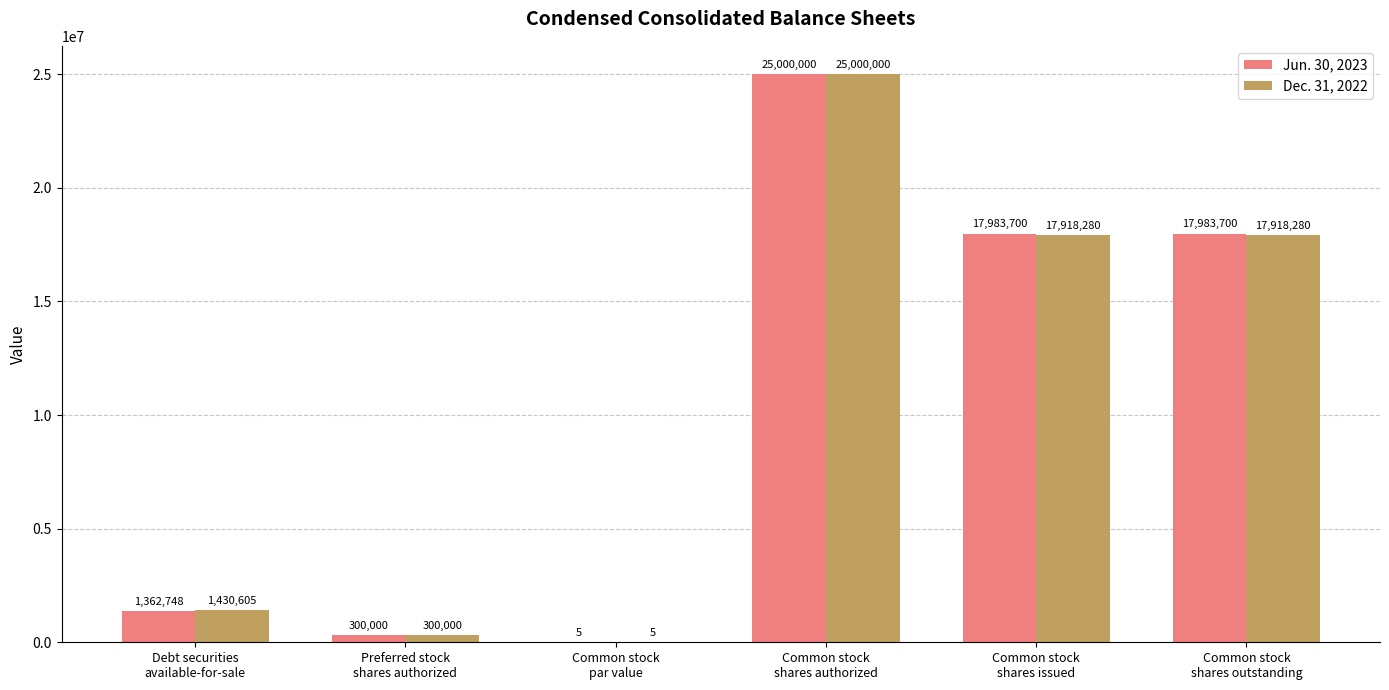

What is the sum of all Jun. 30, 2023 values?

62630153